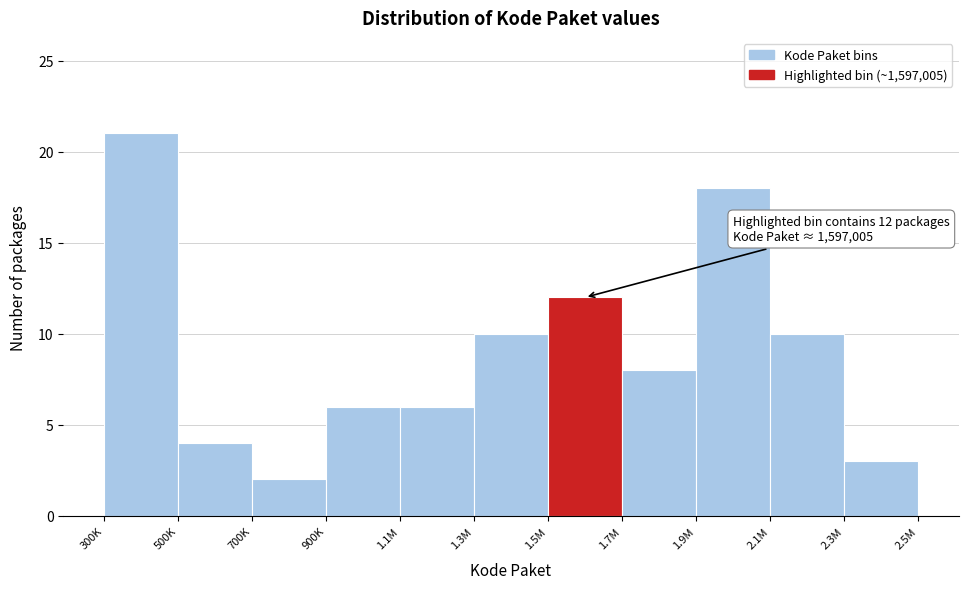

Reading left to right, transcribe all the data shown in this chart.

300K=21	500K=4	700K=2	900K=6	1.1M=6	1.3M=10	1.5M=12	1.7M=8	1.9M=18	2.1M=10	2.3M=3